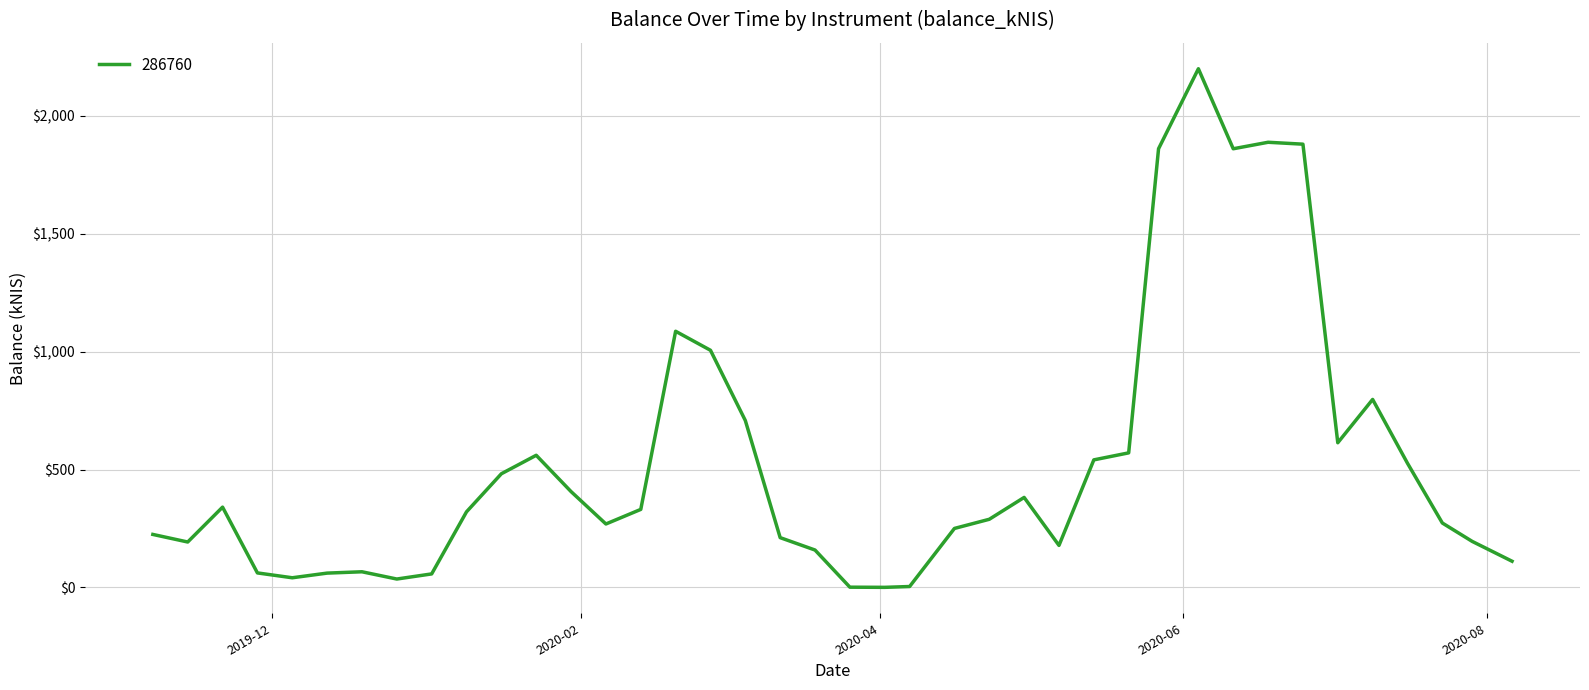

What is the minimum value shown in the chart?

0.4